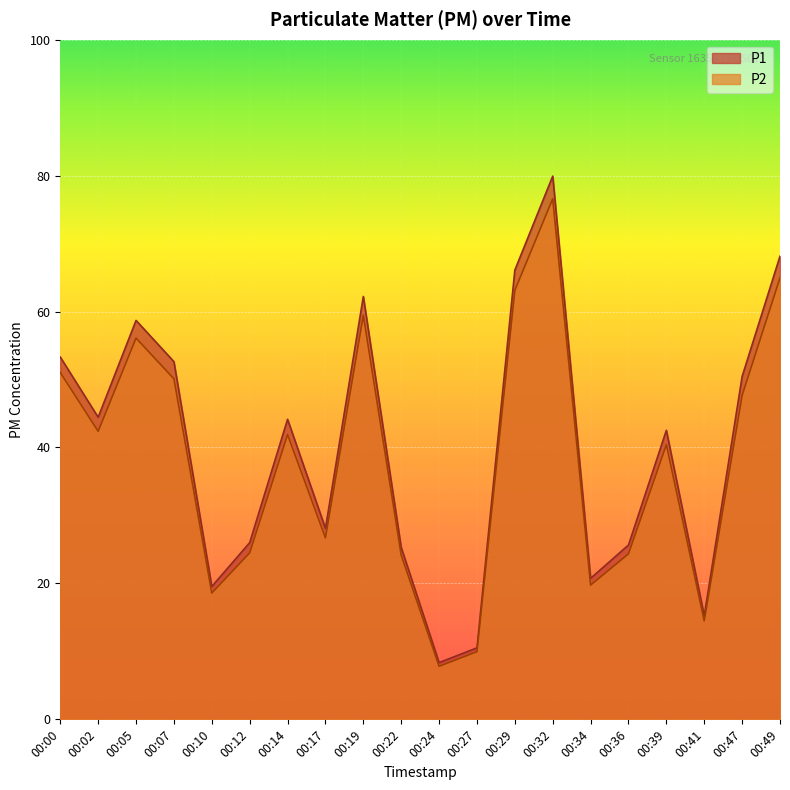

True or false: P1 has more than 1 interior local peaks.

True